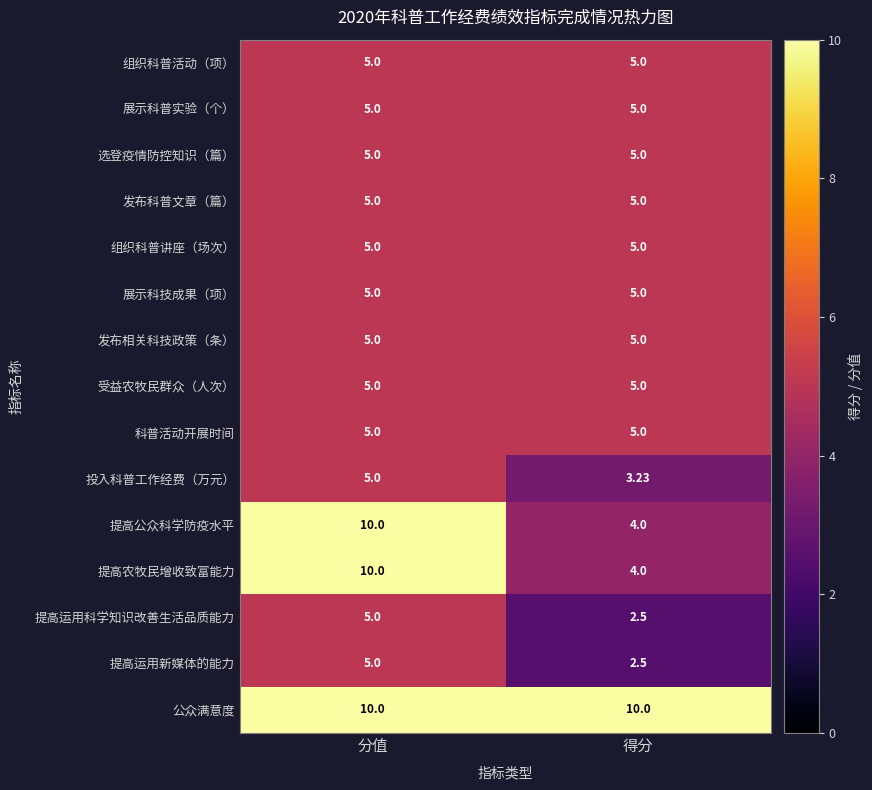

At which category does the chart reach its minimum across all series?

得分